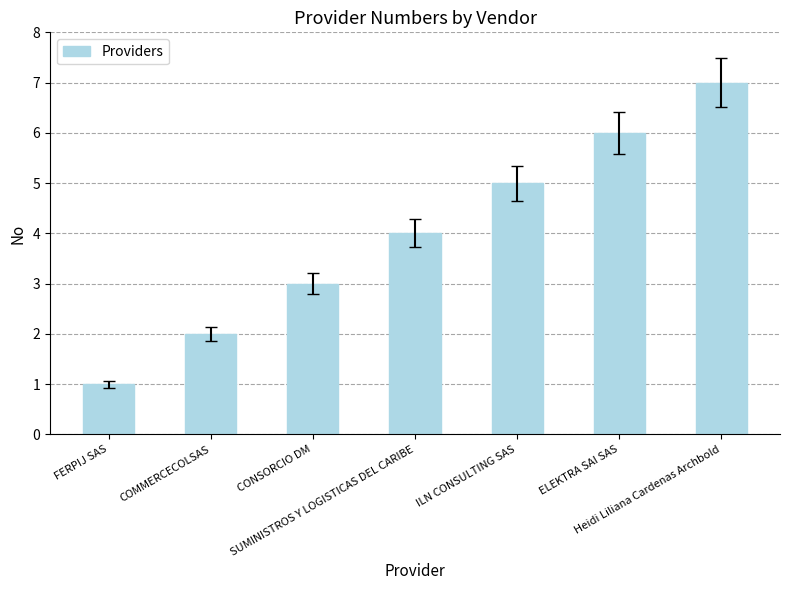

Rank the categories by value from highest to lowest.

Heidi Liliana Cardenas Archbold, ELEKTRA SAI SAS, ILN CONSULTING SAS, SUMINISTROS Y LOGISTICAS DEL CARIBE, CONSORCIO DM, COMMERCECOLSAS, FERPIJ SAS